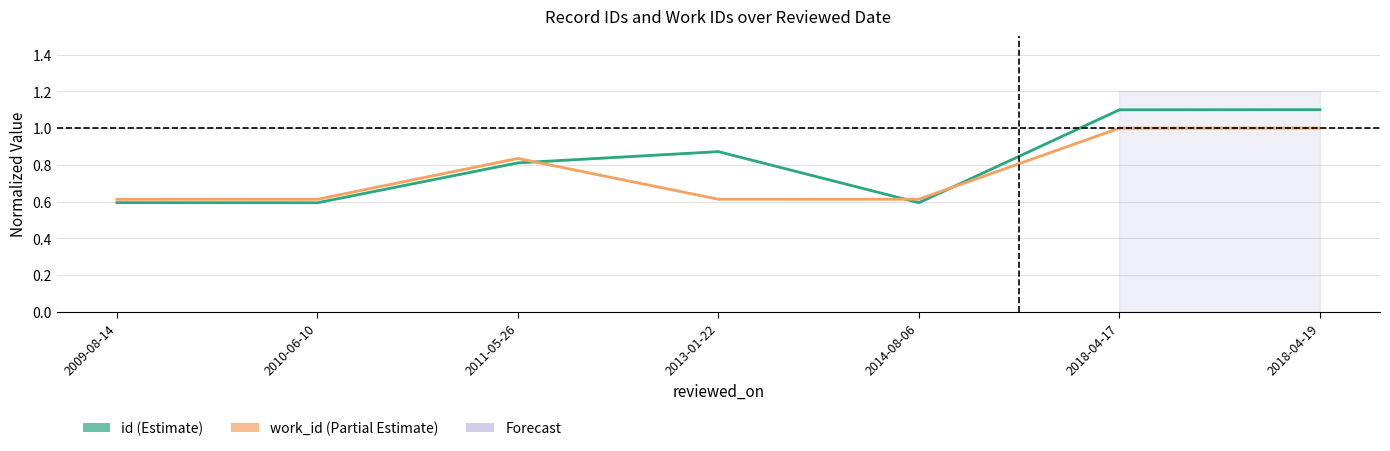

The value of work_id at 2010-06-10 is 0.6. True or false?

True